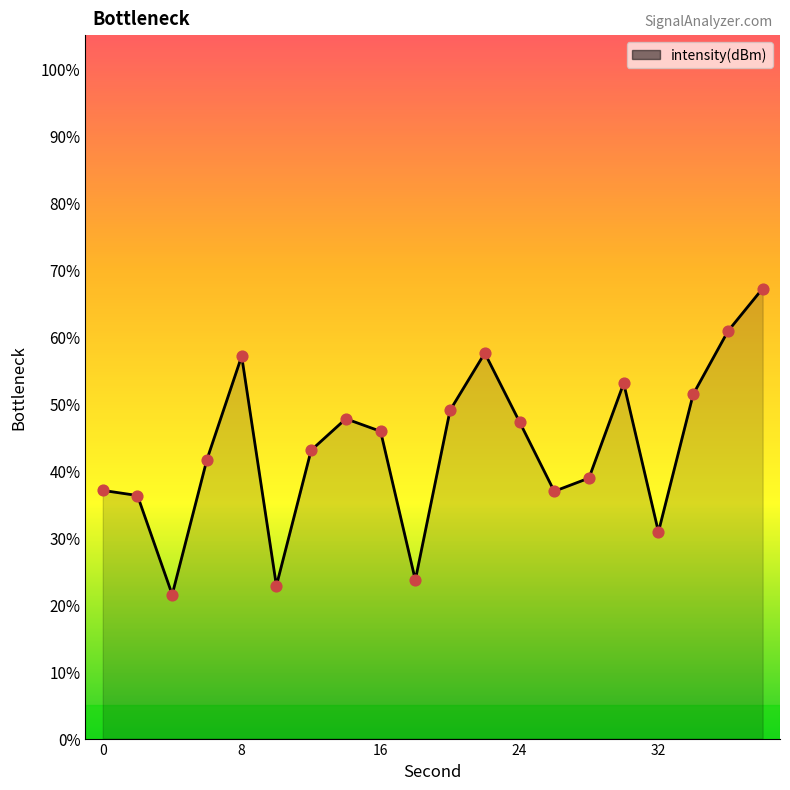

What is the difference between the maximum and minimum values?

45.7